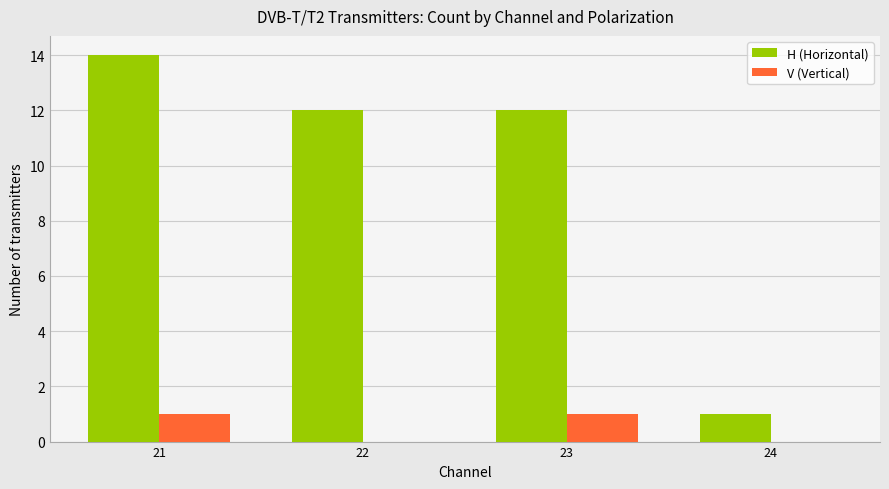

Are the bars horizontal?

No